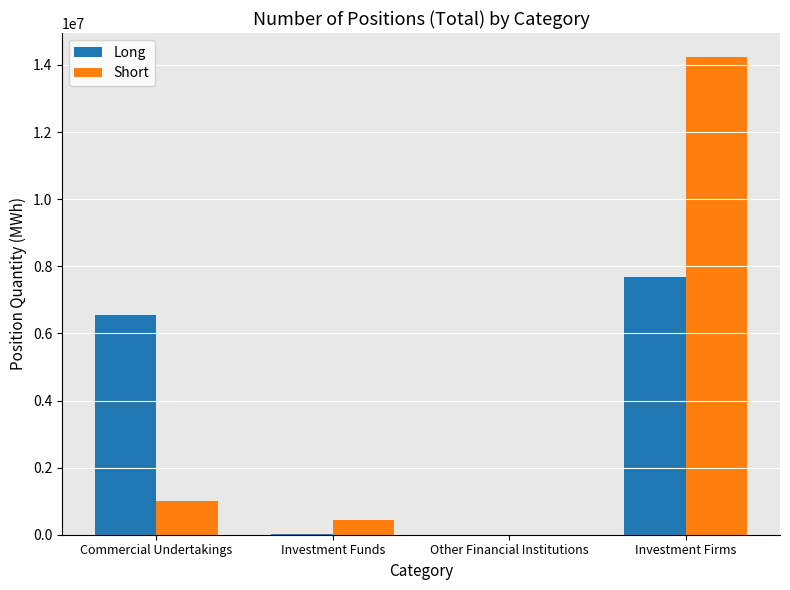

Which series has the largest total across all categories?

Short